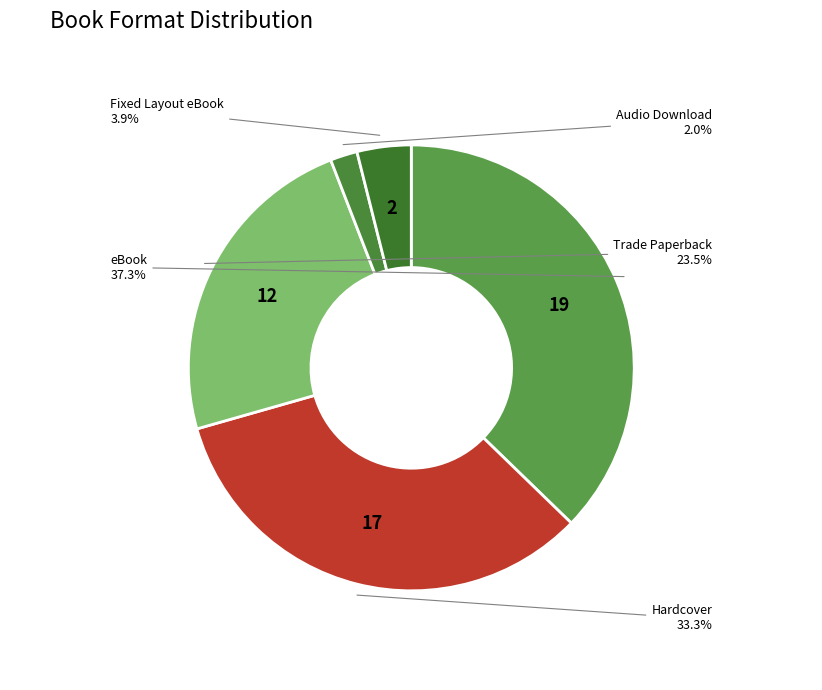

Combined, do eBook and Trade Paperback account for over 50%?

Yes